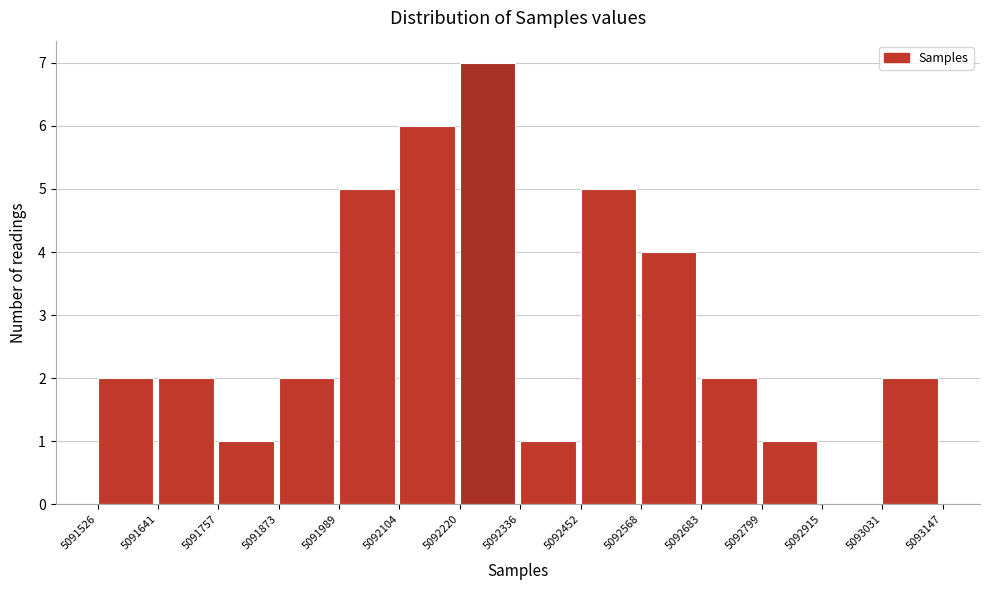

Reading left to right, list every bar in this chart as the range it spans on the x-axis followed by its height. The values are not printed on the chart, so give them approximately, as read against the axis.

5091526 to 5091641: 2
5091641 to 5091757: 2
5091757 to 5091873: 1
5091873 to 5091989: 2
5091989 to 5092104: 5
5092104 to 5092220: 6
5092220 to 5092336: 7
5092336 to 5092452: 1
5092452 to 5092568: 5
5092568 to 5092683: 4
5092683 to 5092799: 2
5092799 to 5092915: 1
5092915 to 5093031: 0
5093031 to 5093147: 2